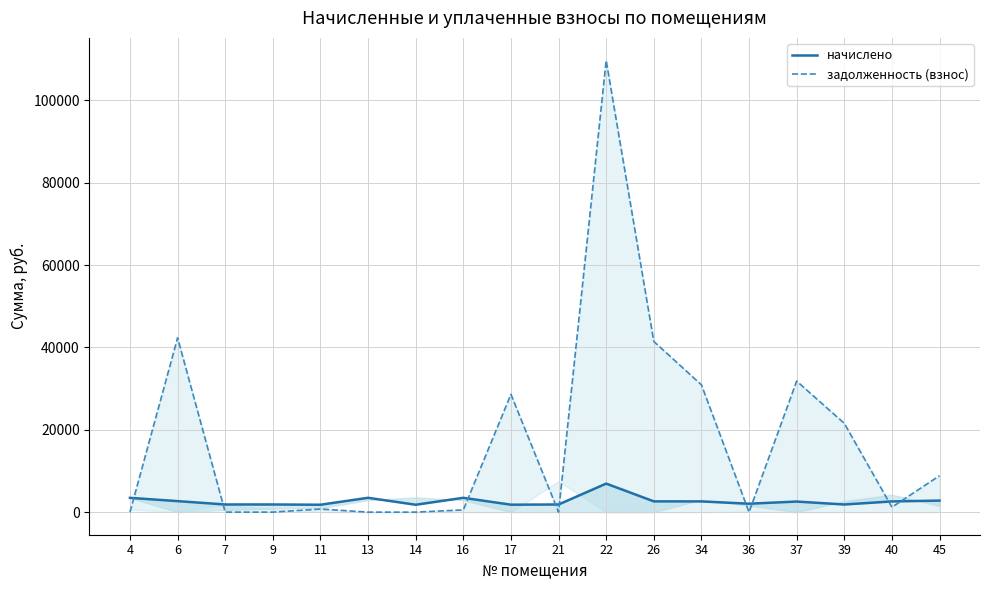

Does the chart display data point markers on the line(s)?

No